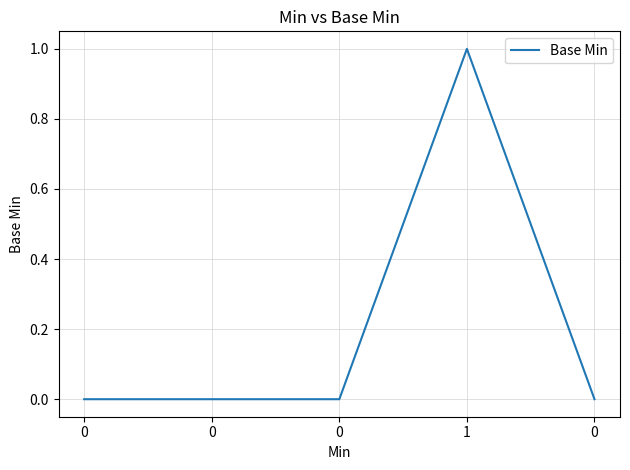

Does the chart have visible grid lines?

Yes